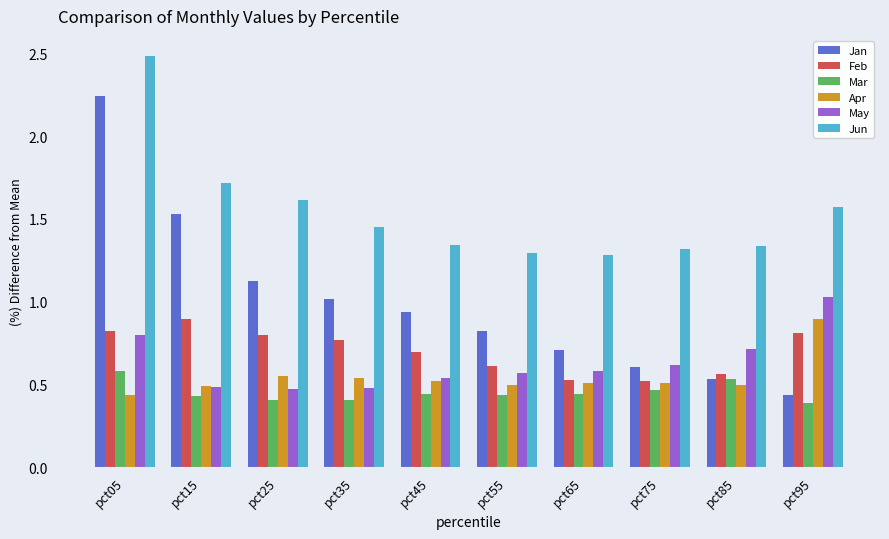

Which series has the widest spread of values?

Jan